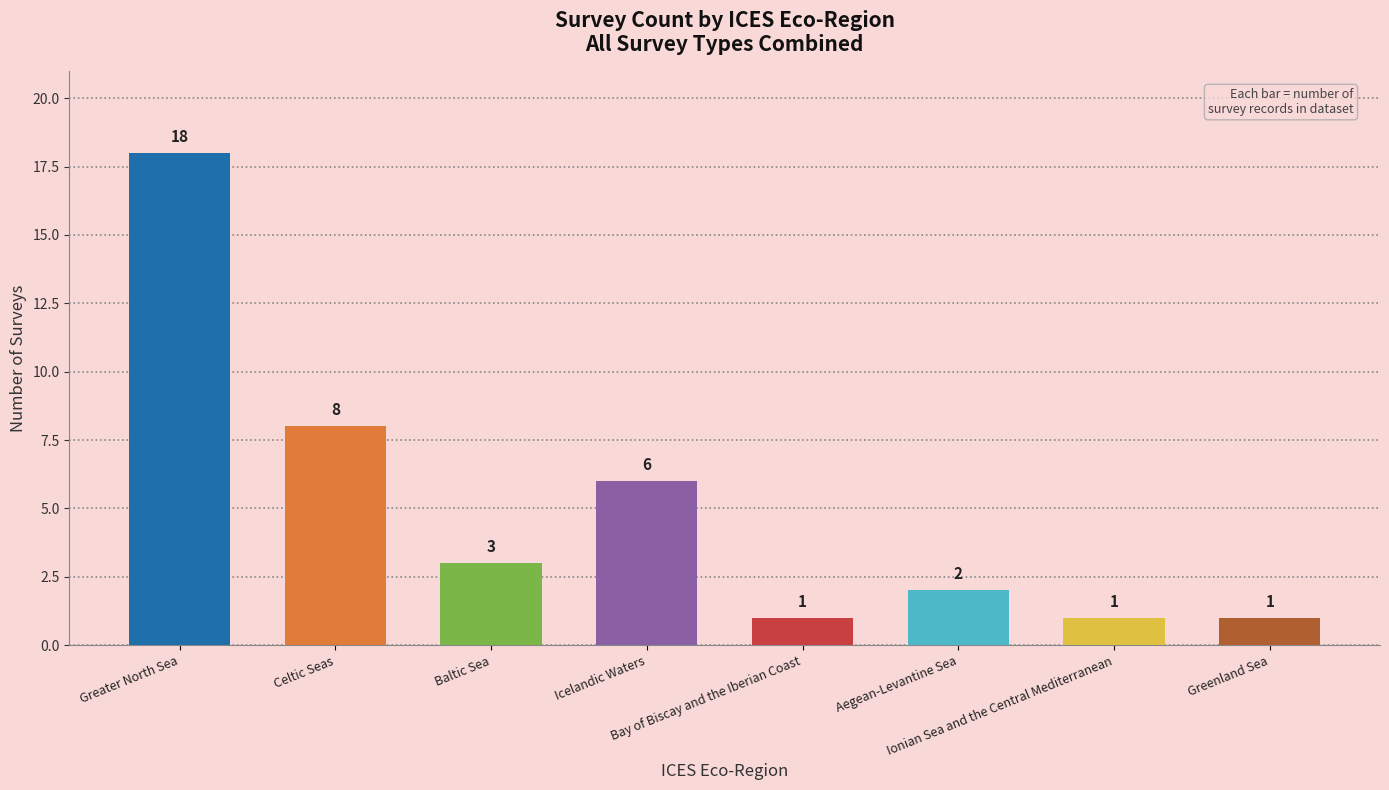

Is it true that the value at Icelandic Waters is 6?

True